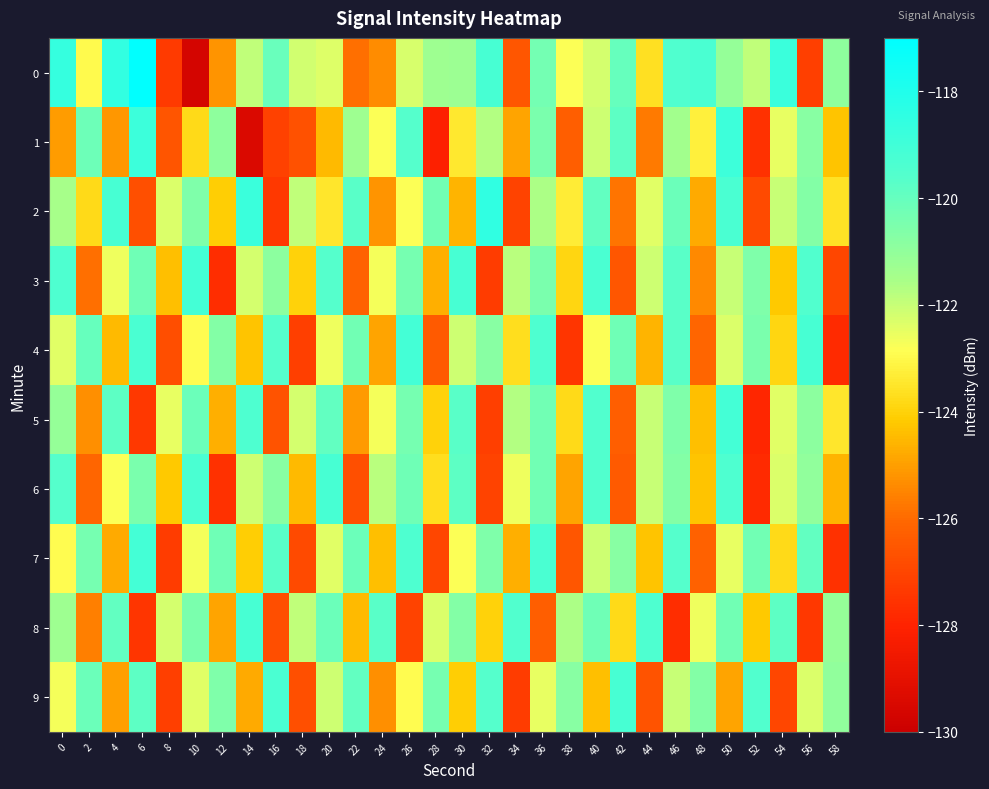

What is the difference between the highest and lowest values at 36?

7.0